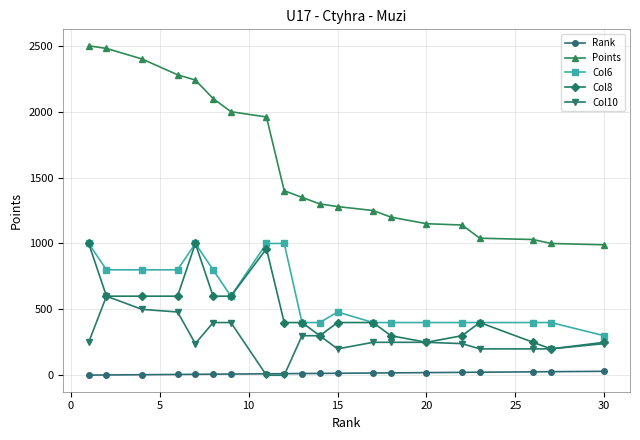

True or false: Rank and Points intersect in this chart.

False